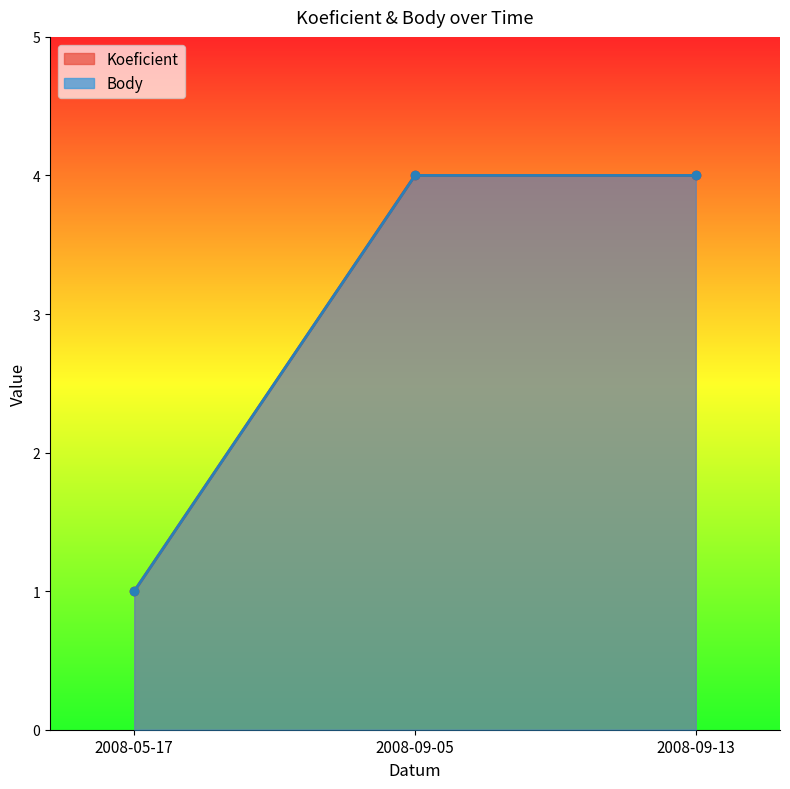

List the labels in order of Body value, smallest first.

2008-05-17, 2008-09-05, 2008-09-13